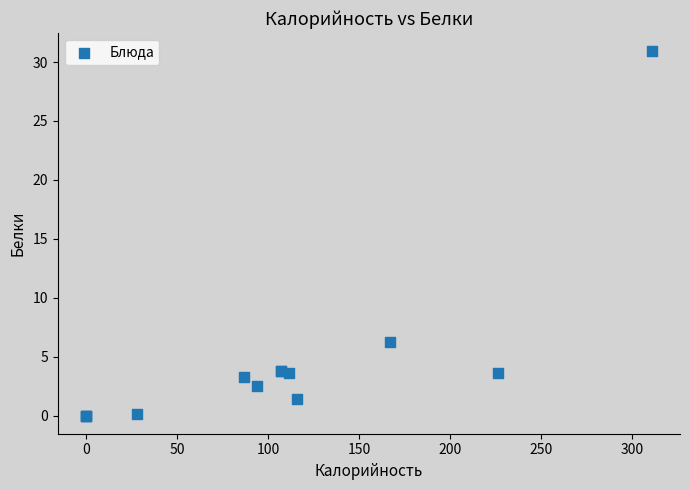

What Y value in the scatter plot is closest to 15?

6.2